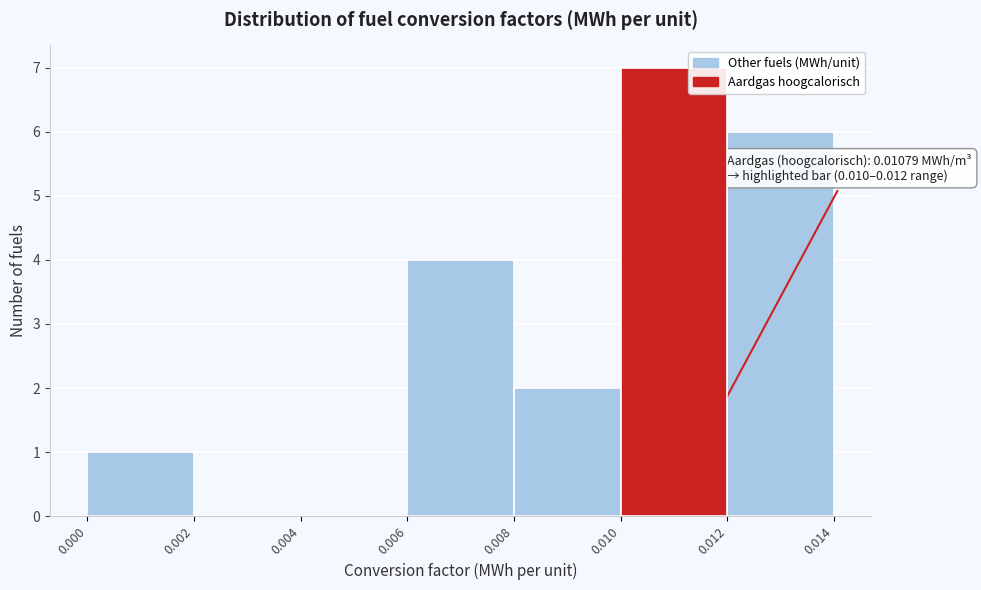

Over which range of the x-axis is the bar tallest?

0.010 to 0.012